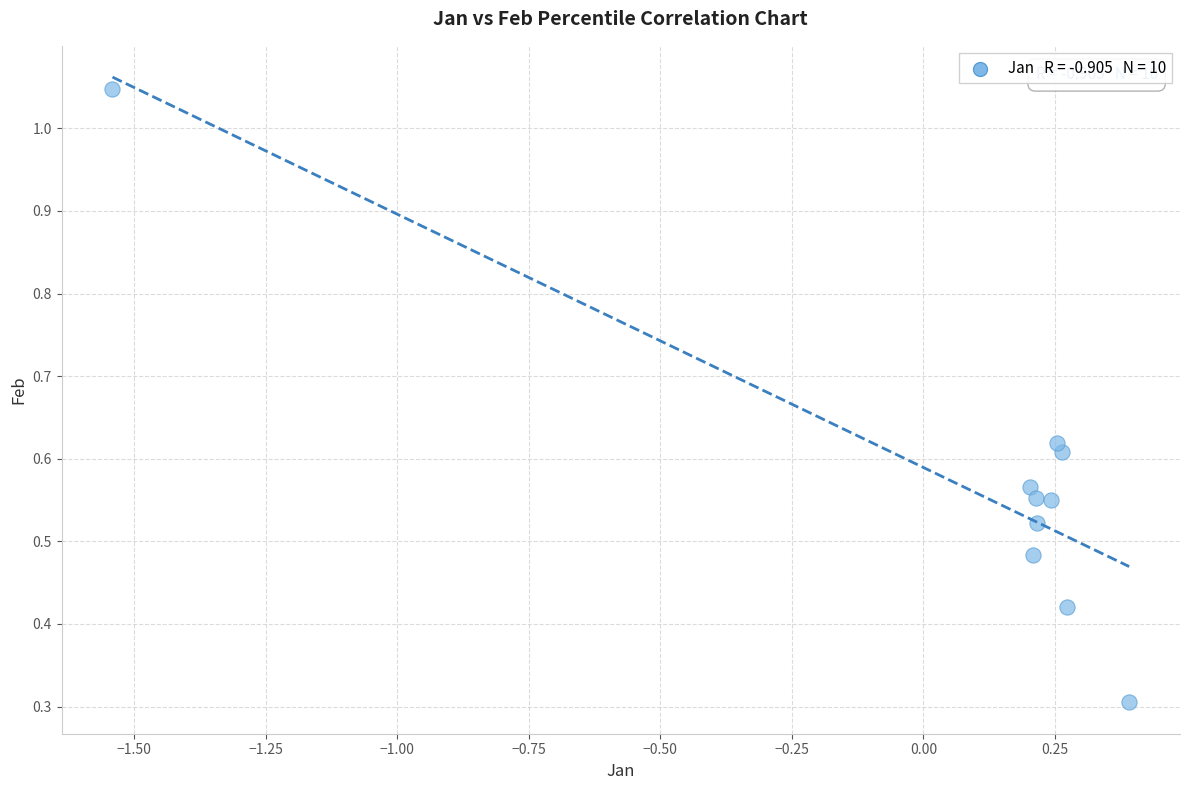

What is the range of X values (max minus min)?

1.9